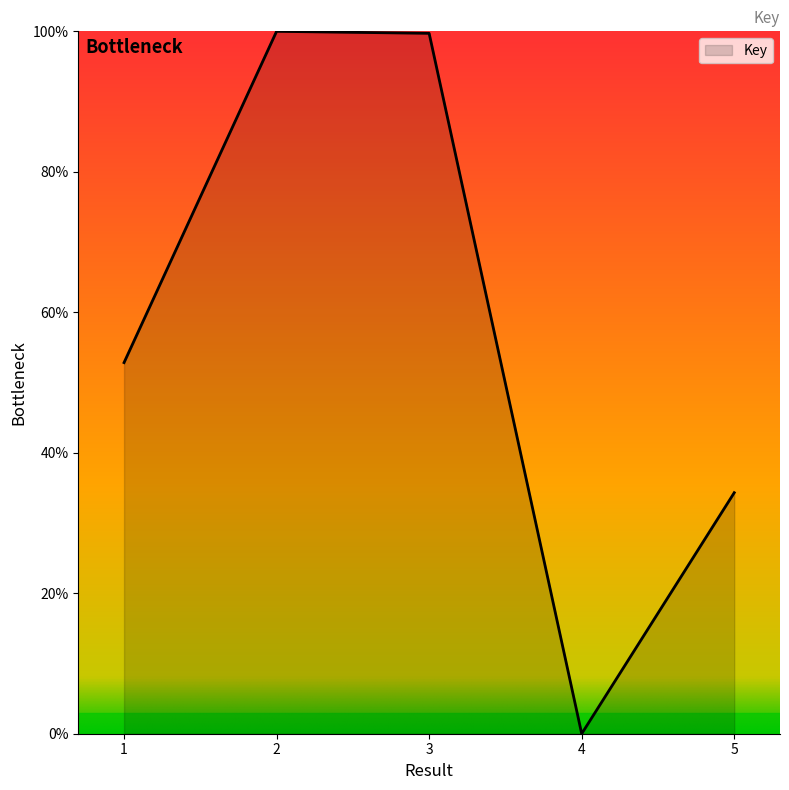

At which label is the value closest to 50?

1